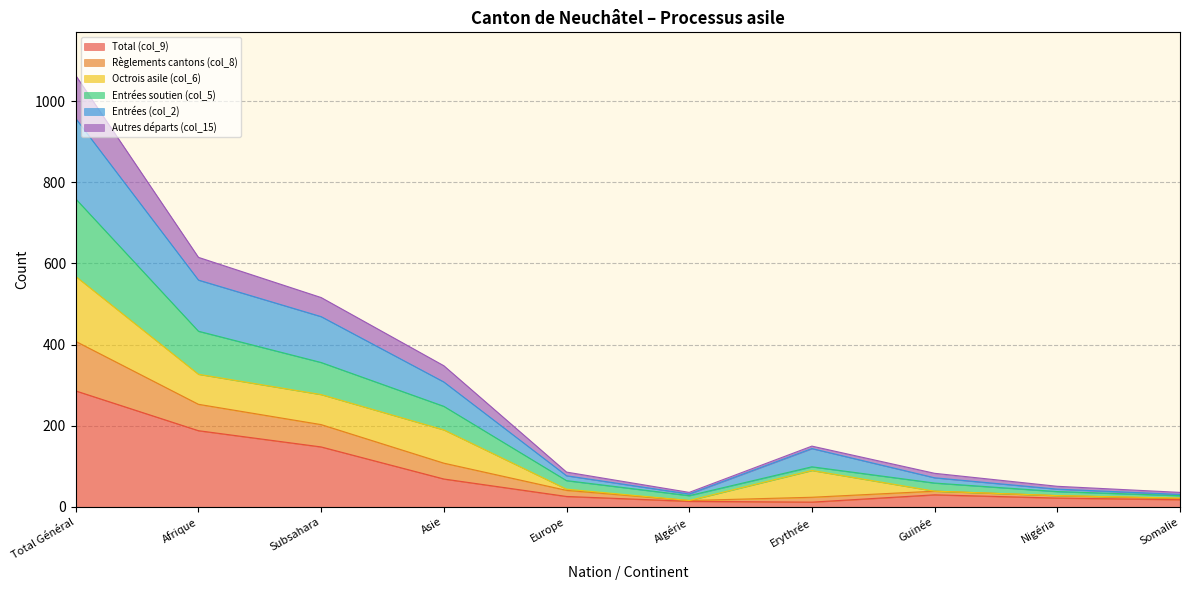

Is it true that Total (col_9) equals 224 at Subsahara?

False